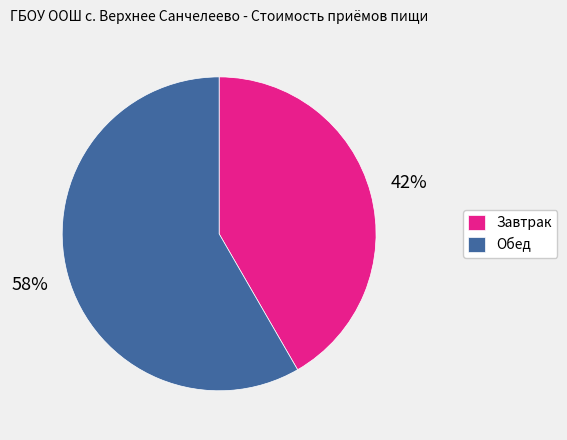

Is it true that Обед is 58% of the pie?

True